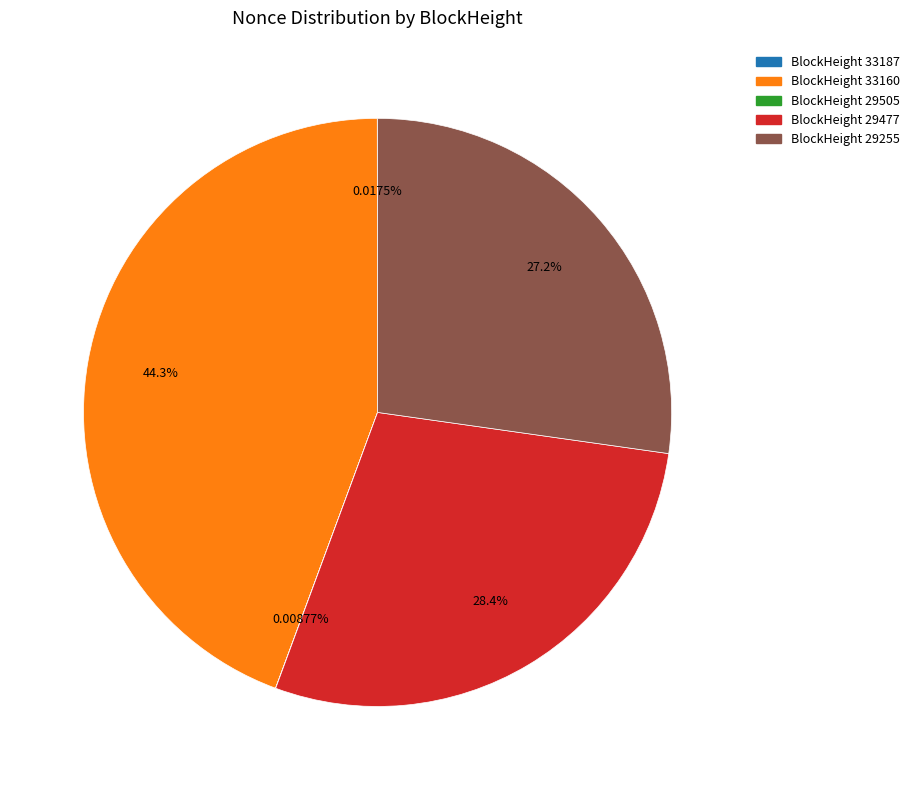

Is there any slice that represents more than half of the pie?

No